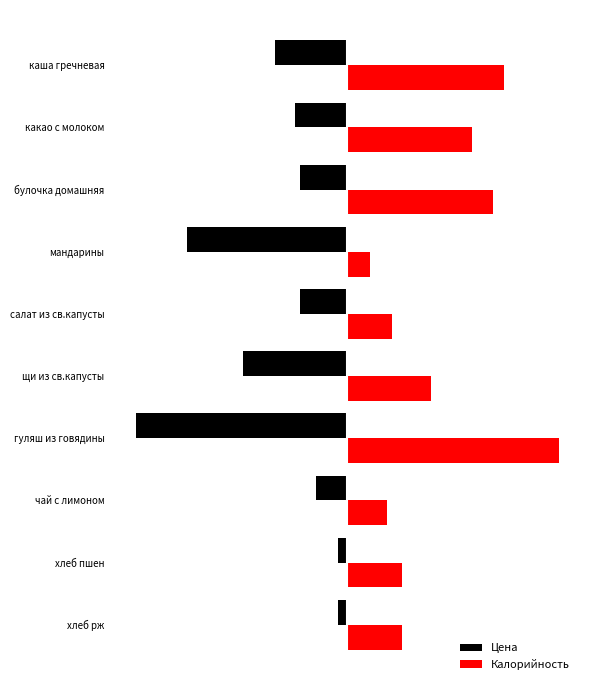

Count the number of data series in this chart.

2